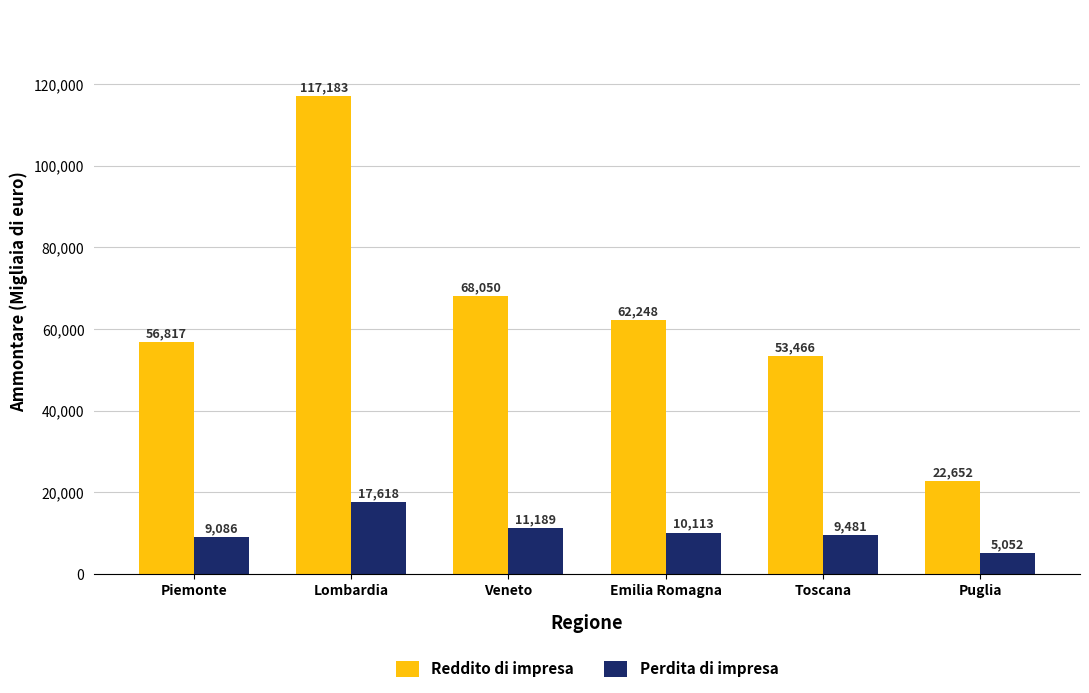

What is the difference between the Perdita di impresa values at Veneto and Toscana?

1708